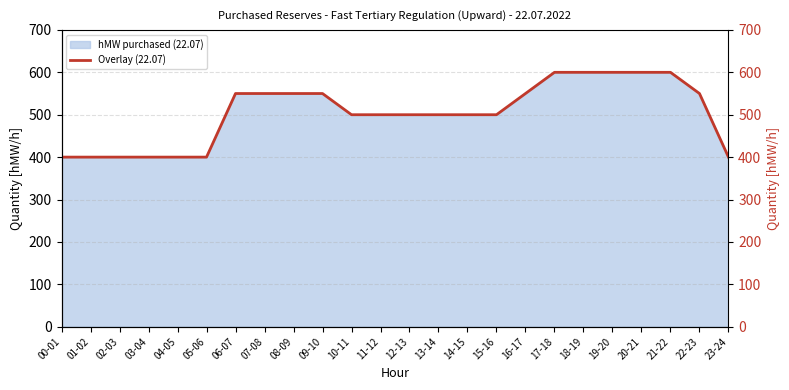

List the labels in order of value, largest first.

17-18, 18-19, 19-20, 20-21, 21-22, 06-07, 07-08, 08-09, 09-10, 16-17, 22-23, 10-11, 11-12, 12-13, 13-14, 14-15, 15-16, 00-01, 01-02, 02-03, 03-04, 04-05, 05-06, 23-24